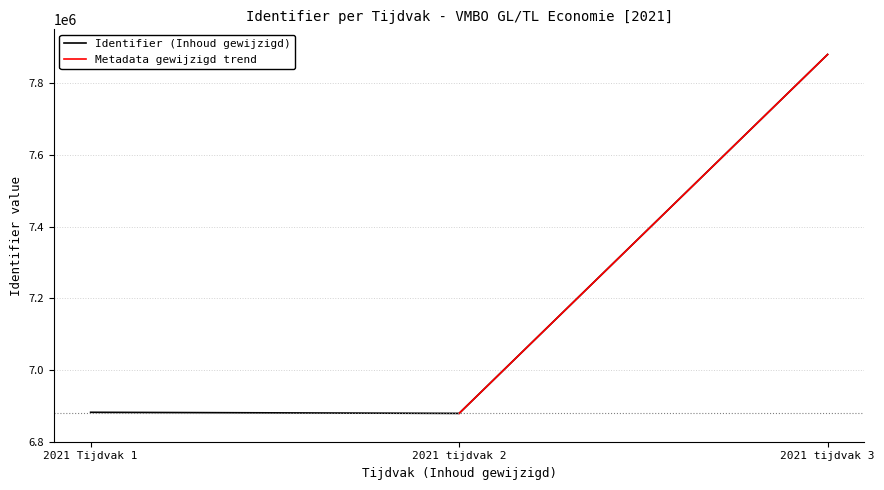

The value of Identifier (Inhoud gewijzigd) at 2021 tijdvak 2 is 11710261. True or false?

False